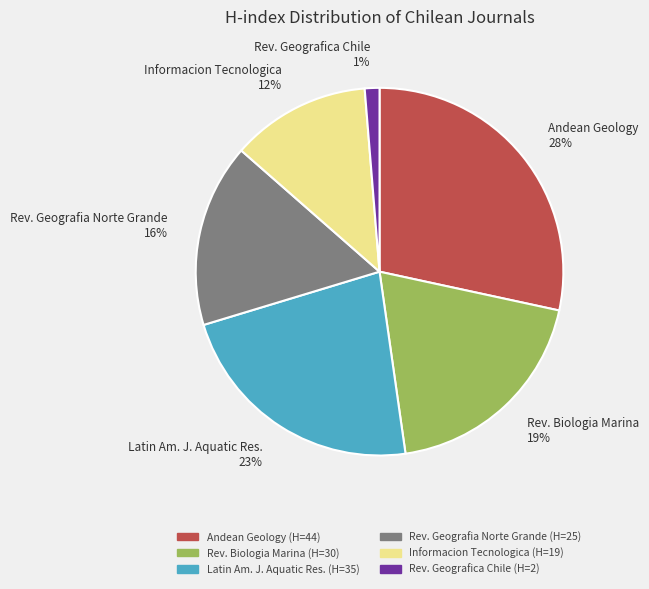

Does Rev. Geografica Chile 1% account for over 50% of the chart?

No